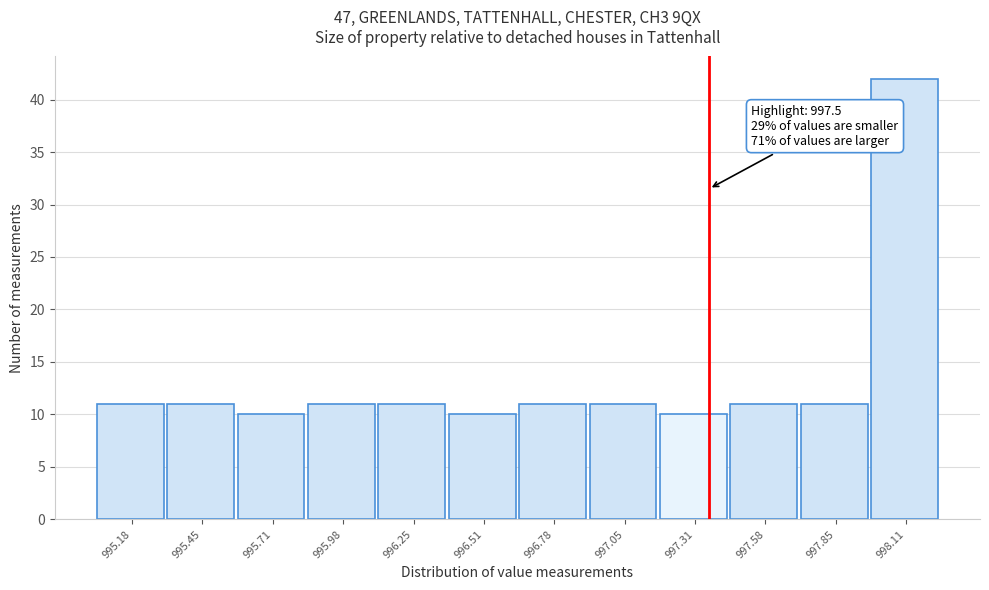

Reading left to right, what are all the values shown in this chart?

11	11	10	11	11	10	11	11	10	11	11	42